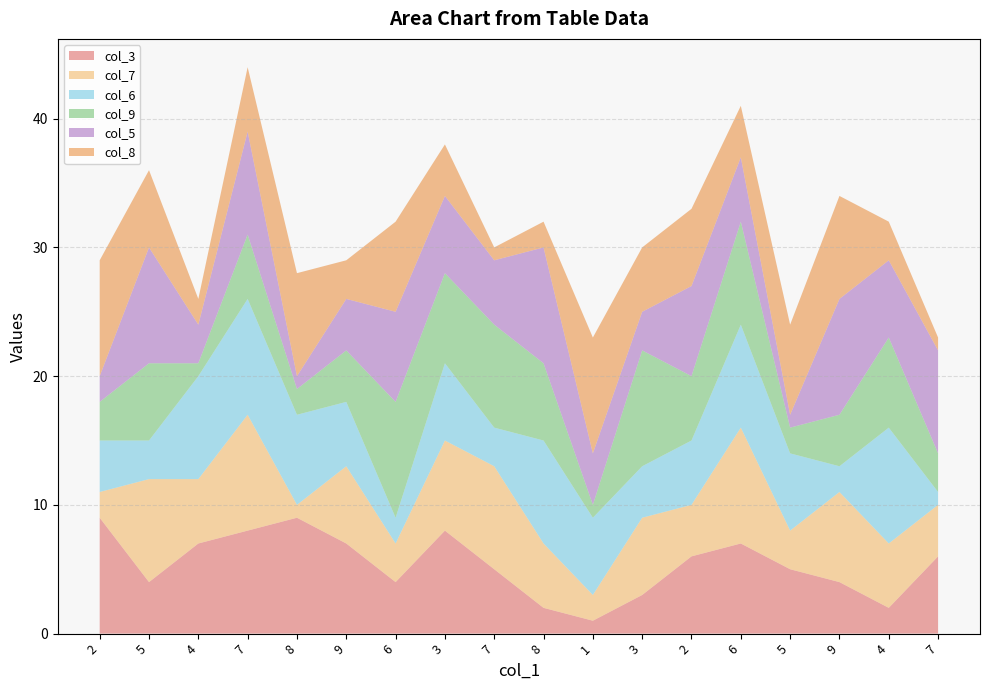

Reading left to right, extract all data points from this chart.

col_3: 2=9	5=4	4=7	7=8	8=9	9=7	6=4	3=8	7=5	8=2	1=1	3=3	2=6	6=7	5=5	9=4	4=2	7=6
col_7: 2=2	5=8	4=5	7=9	8=1	9=6	6=3	3=7	7=8	8=5	1=2	3=6	2=4	6=9	5=3	9=7	4=5	7=4
col_6: 2=4	5=3	4=8	7=9	8=7	9=5	6=2	3=6	7=3	8=8	1=6	3=4	2=5	6=8	5=6	9=2	4=9	7=1
col_9: 2=3	5=6	4=1	7=5	8=2	9=4	6=9	3=7	7=8	8=6	1=1	3=9	2=5	6=8	5=2	9=4	4=7	7=3
col_5: 2=2	5=9	4=3	7=8	8=1	9=4	6=7	3=6	7=5	8=9	1=4	3=3	2=7	6=5	5=1	9=9	4=6	7=8
col_8: 2=9	5=6	4=2	7=5	8=8	9=3	6=7	3=4	7=1	8=2	1=9	3=5	2=6	6=4	5=7	9=8	4=3	7=1